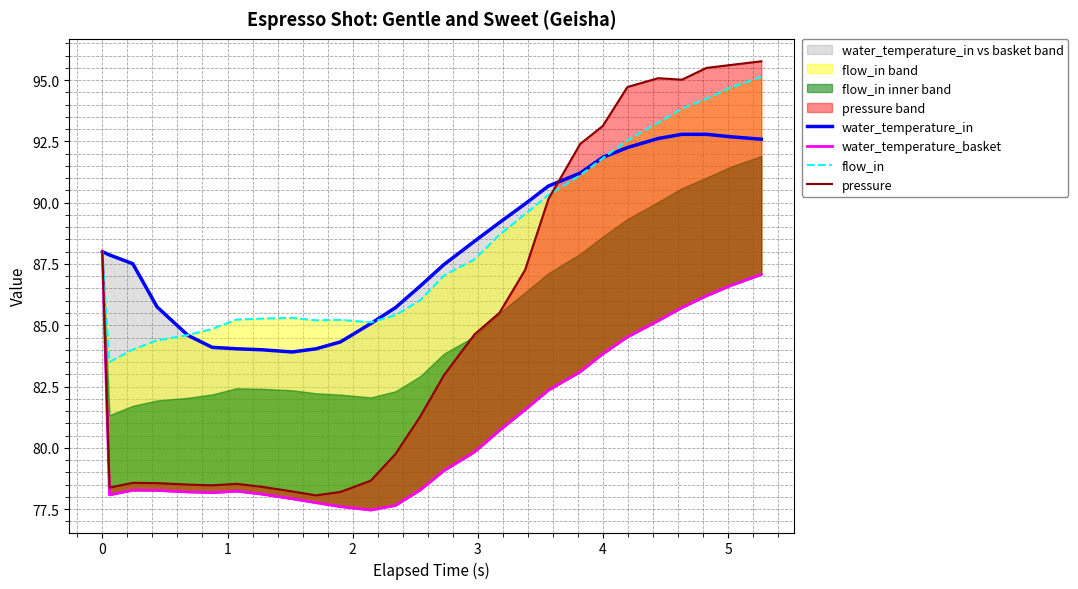

Rank the series by their maximum value, from highest to lowest.

pressure, flow_in, water_temperature_in, water_temperature_basket